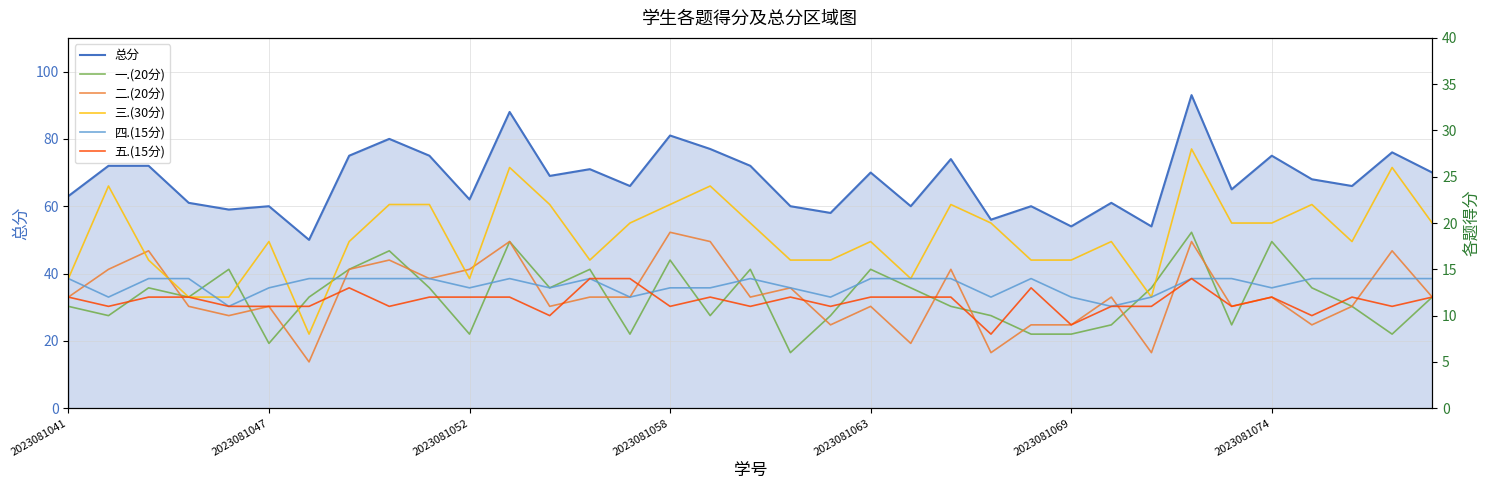

What is the value of the 一.(20分) point at the 23rd from the left?

11